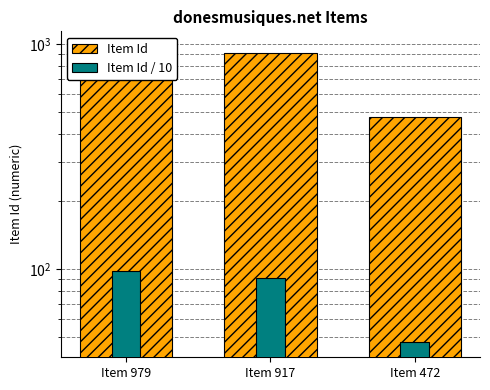

What is the total value across all series at Item 979?

1076.9